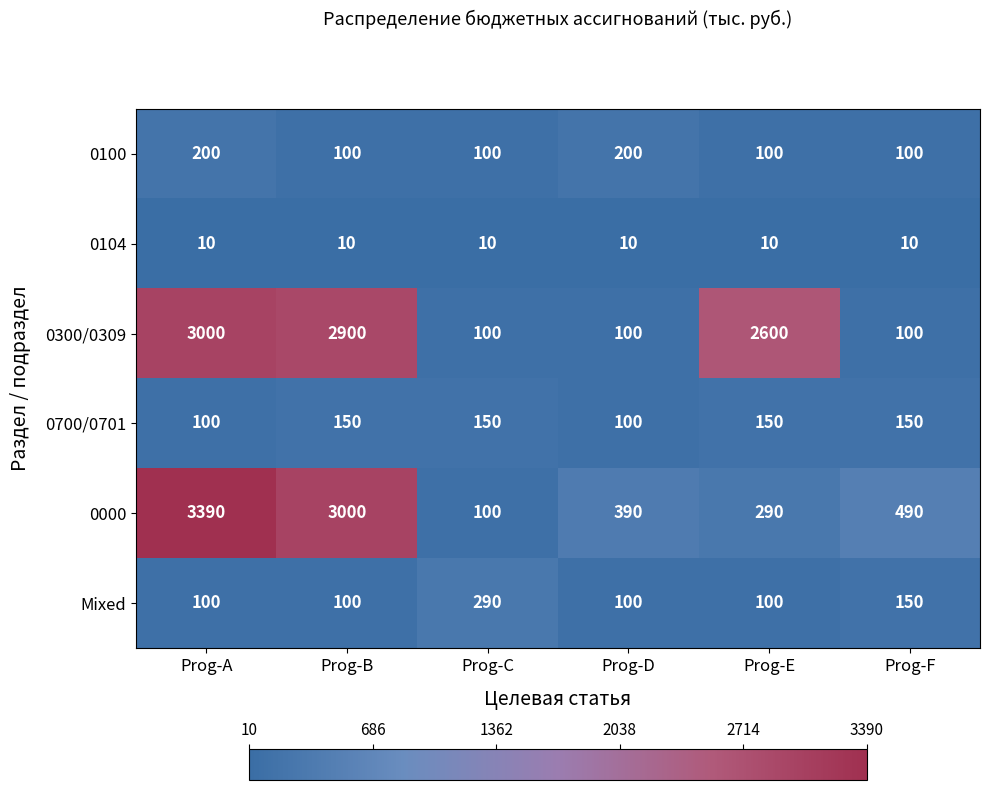

Which series changed the most between Prog-C and Prog-E?

0300/0309